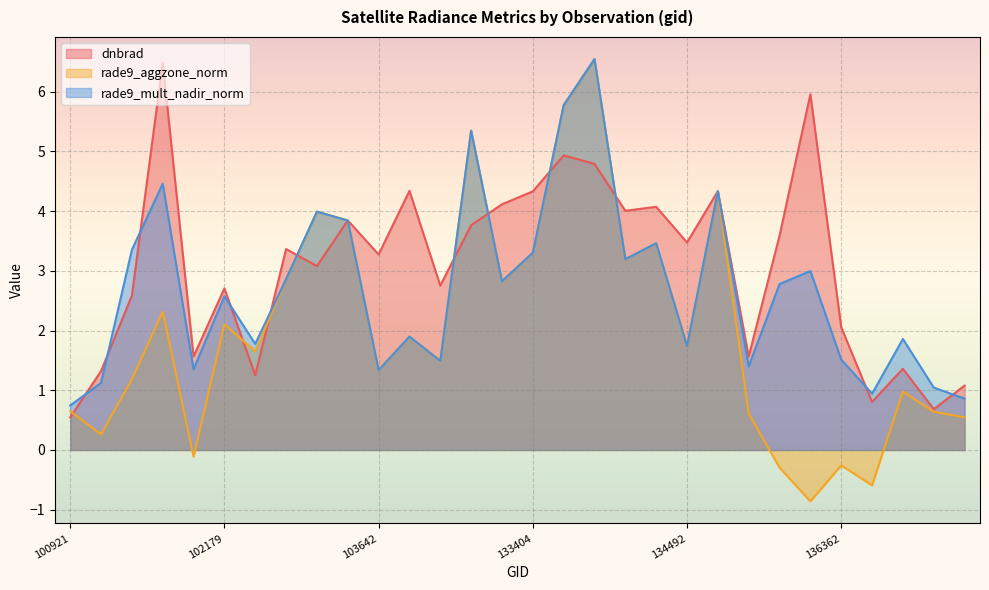

At 136755, list the series in order from smallest to largest.

rade9_aggzone_norm, dnbrad, rade9_mult_nadir_norm